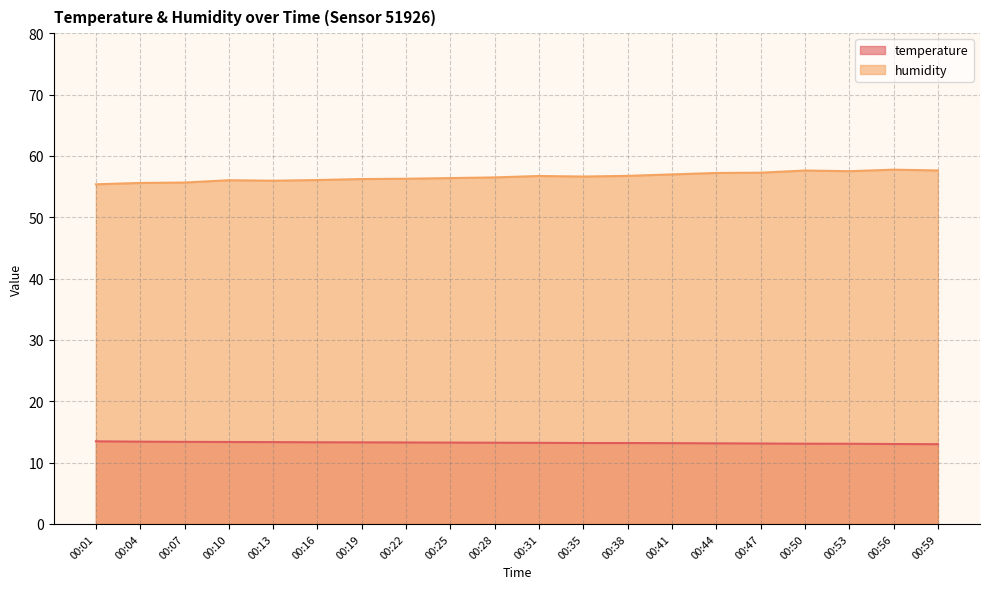

Where is the first local maximum for humidity?

00:10